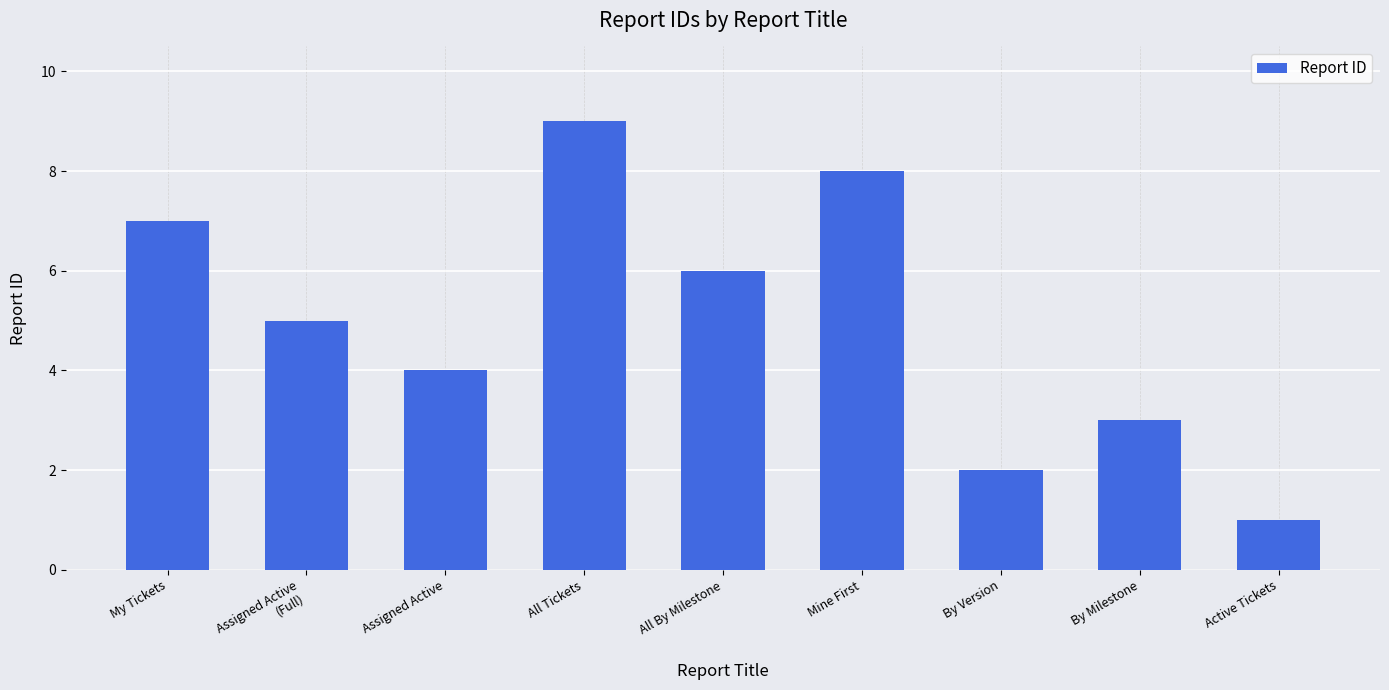

How many values are between 3 and 7?

5